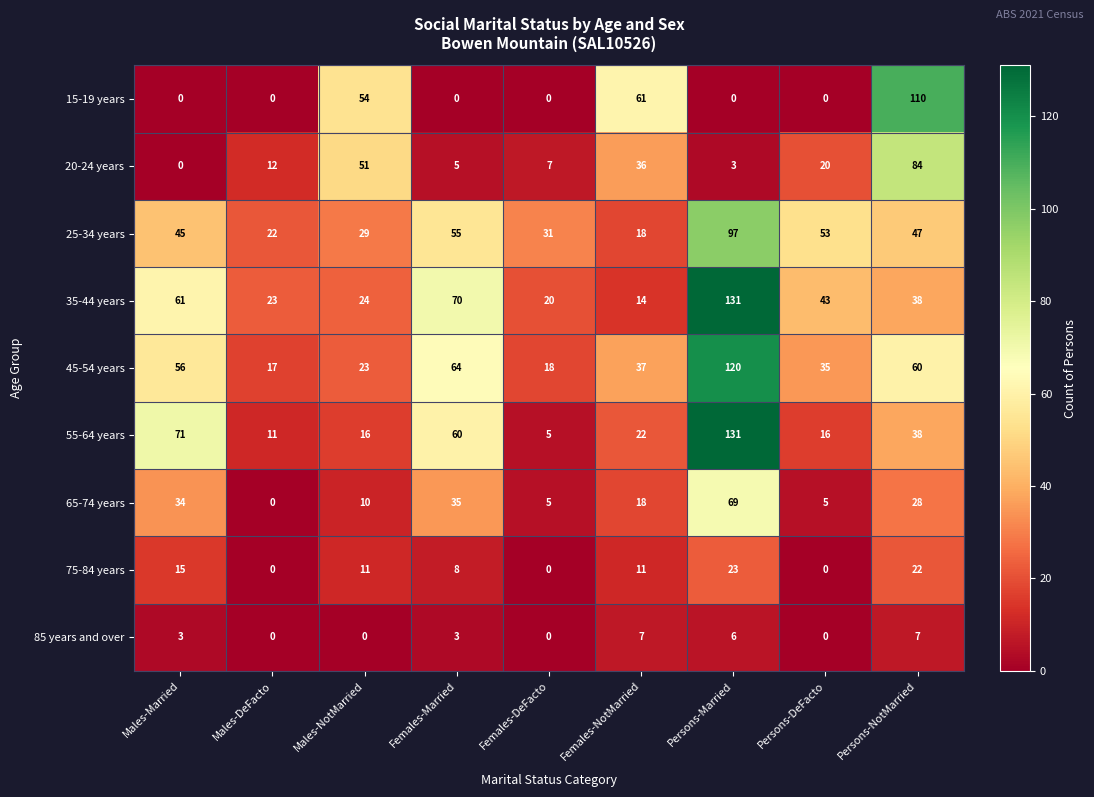

Where is 45-54 years nearest to the value 68?

Females-Married